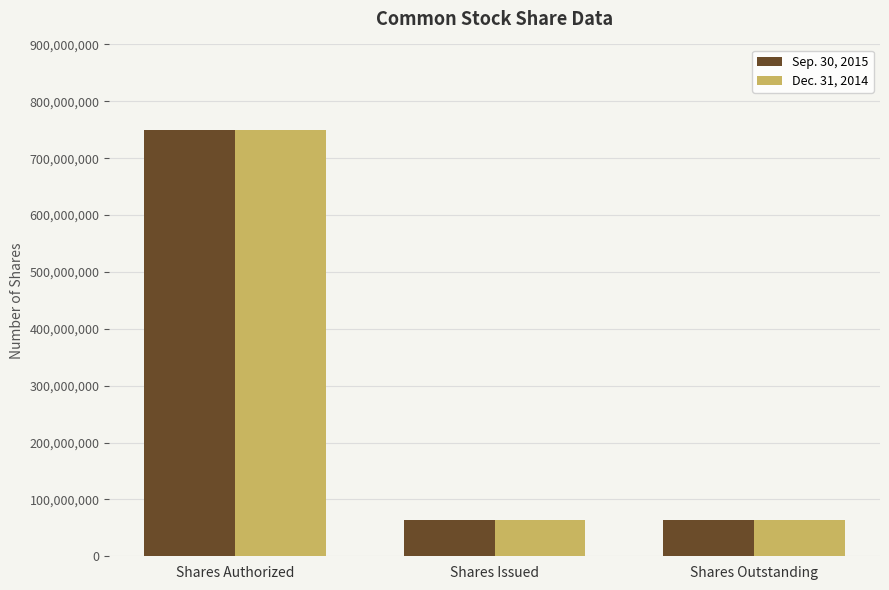

How many series are shown in this chart?

2